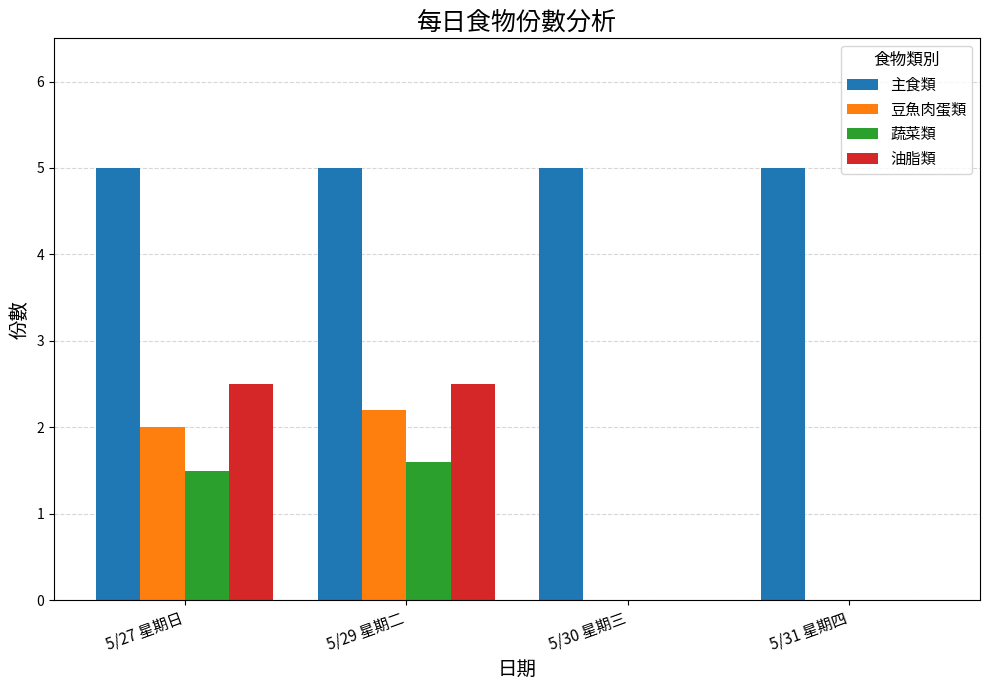

Reading right to left, what are all the values shown in this chart?

主食類: 5/31 星期四=5.0	5/30 星期三=5.0	5/29 星期二=5.0	5/27 星期日=5.0
豆魚肉蛋類: 5/31 星期四=0.0	5/30 星期三=0.0	5/29 星期二=2.2	5/27 星期日=2.0
蔬菜類: 5/31 星期四=0.0	5/30 星期三=0.0	5/29 星期二=1.6	5/27 星期日=1.5
油脂類: 5/31 星期四=0.0	5/30 星期三=0.0	5/29 星期二=2.5	5/27 星期日=2.5